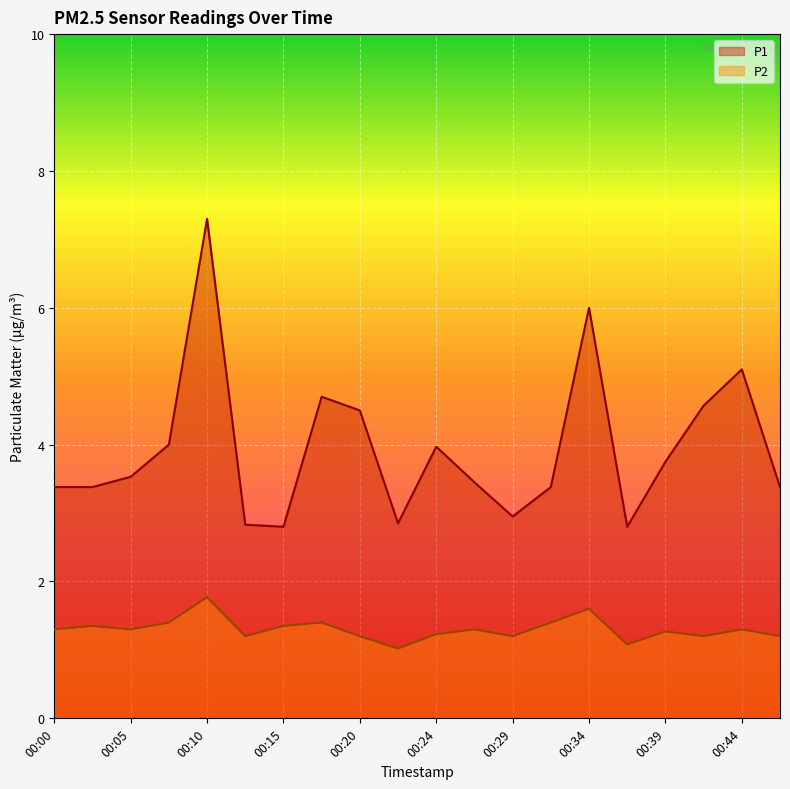

How many values in the P1 series exceed 3?

15